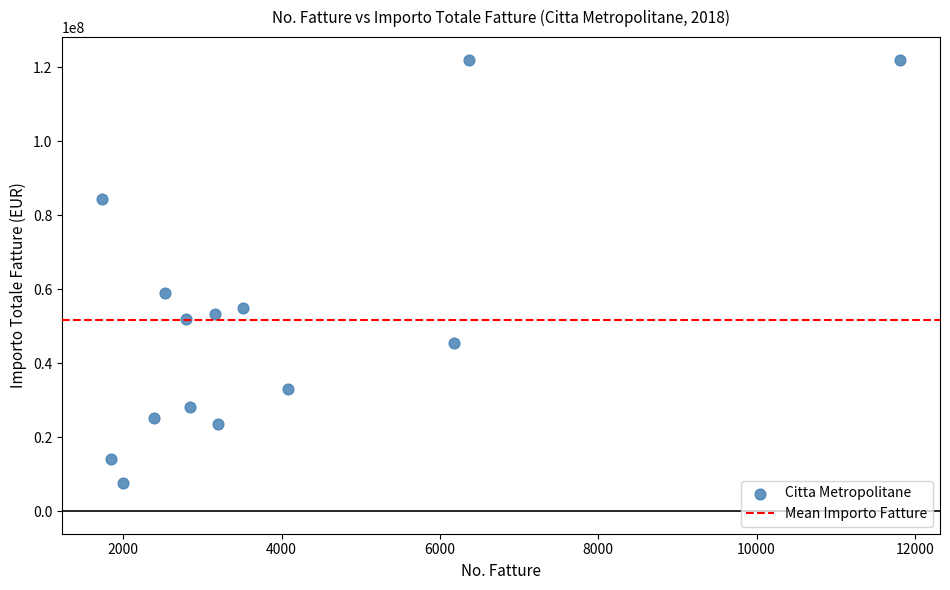

What is the range of X values (max minus min)?

10085.0